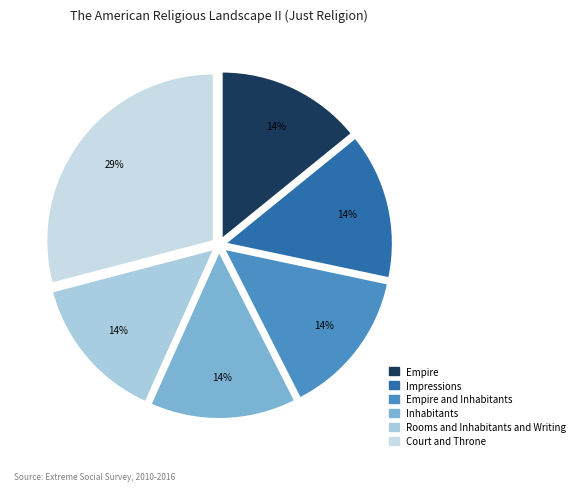

To the nearest percent, what is the average slice percentage?

17%